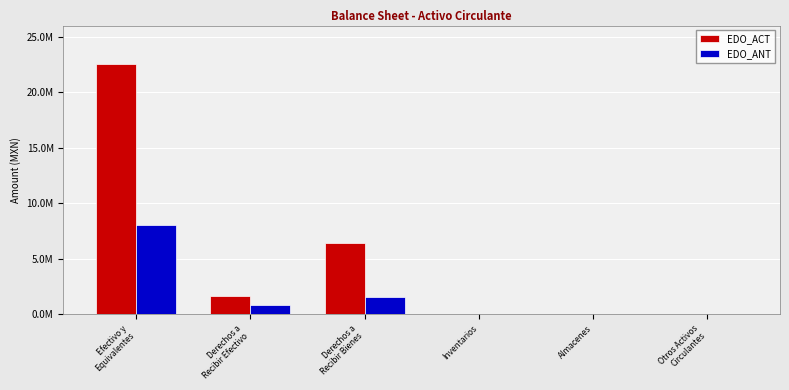

What value does the EDO_ANT series have at Efectivo y
Equivalentes?

8056615.0